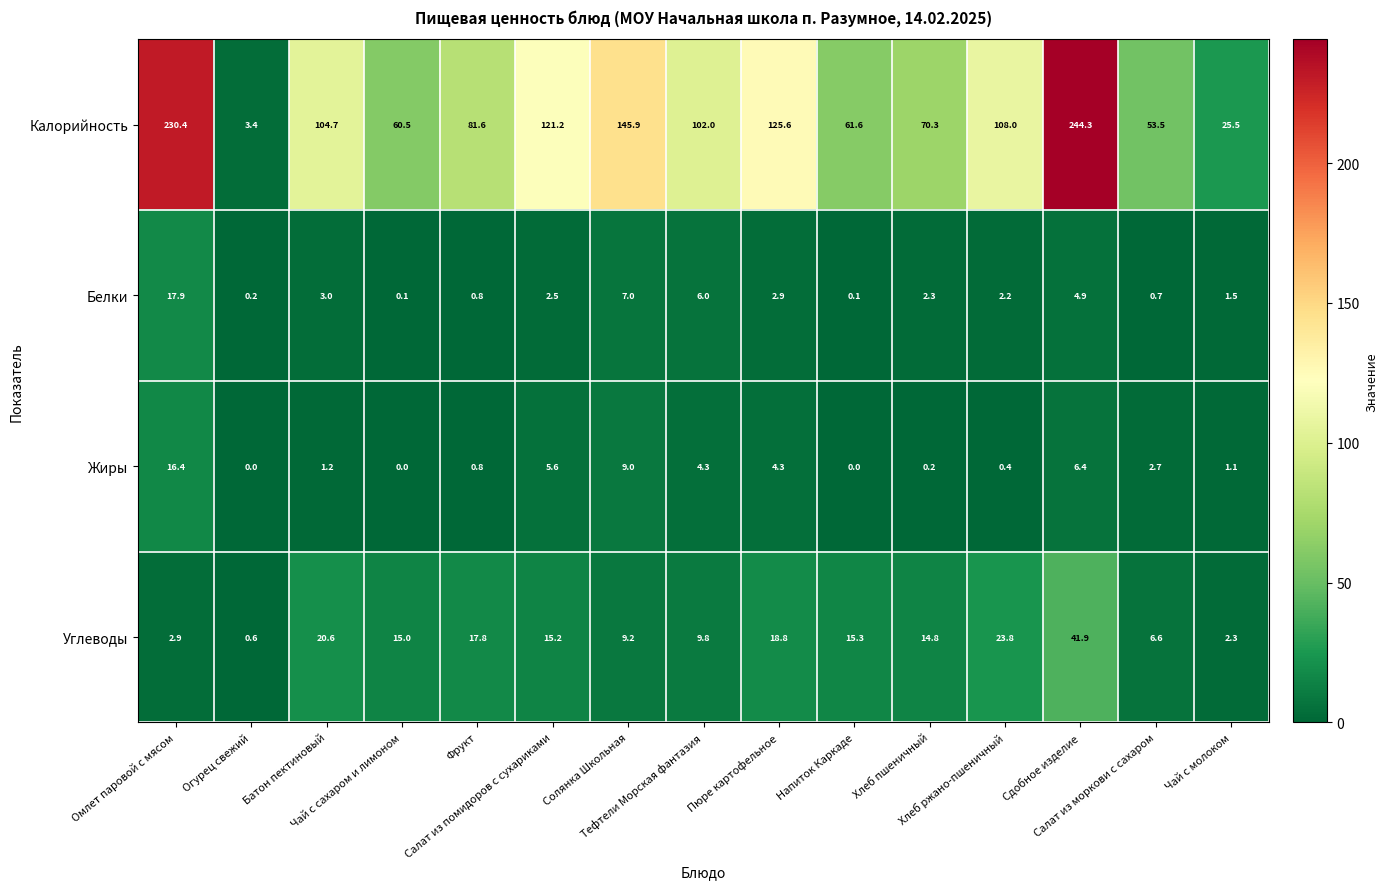

What is the average value of the Жиры series?

3.5